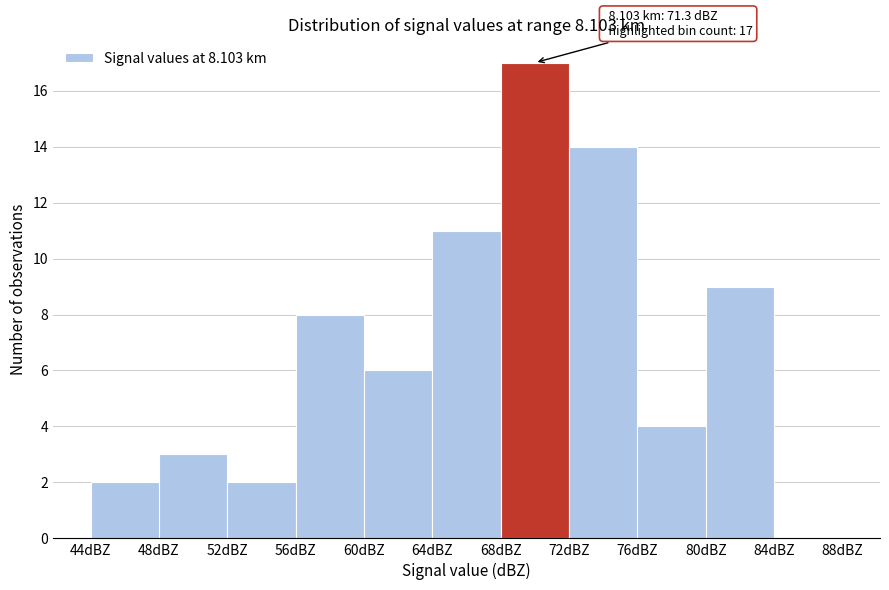

Over which range of the x-axis is the bar tallest?

68 to 72